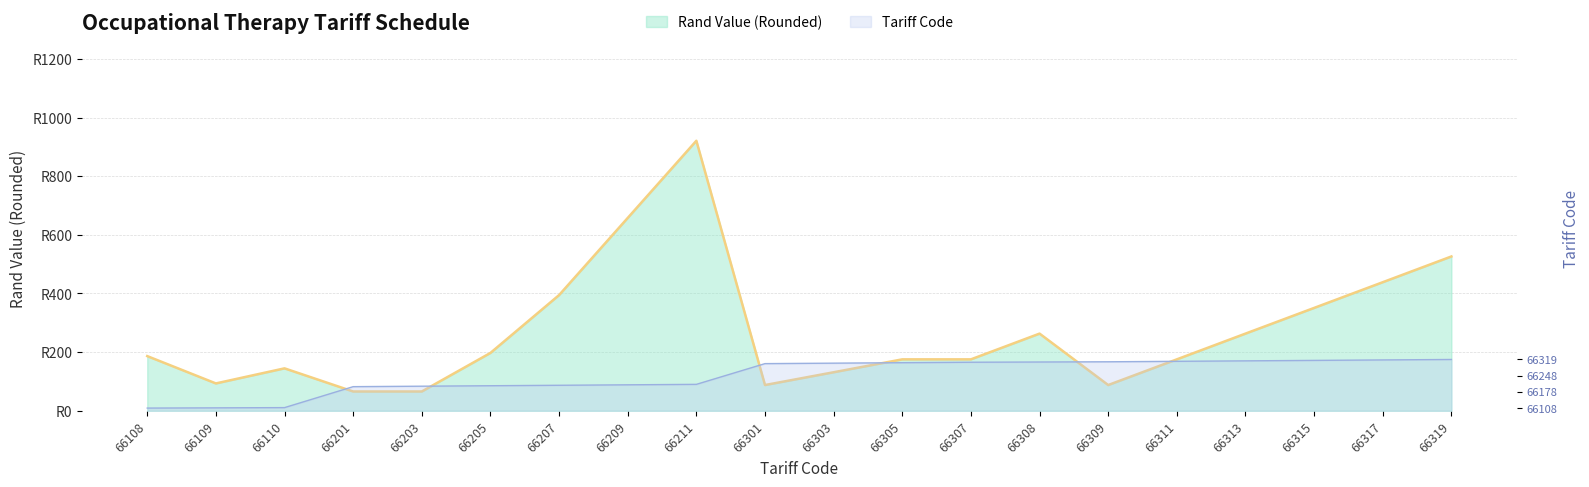

Rank the series by their maximum value, from highest to lowest.

Rand Value (Rounded), Tariff Code